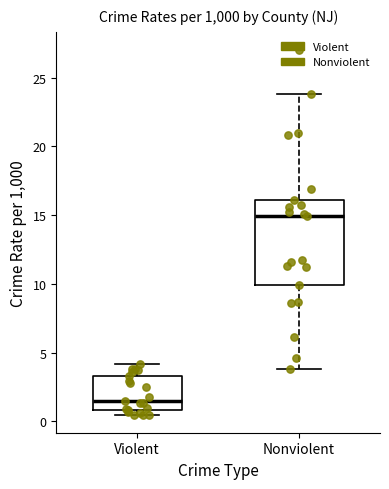

Which box's median line is the lowest?

Violent